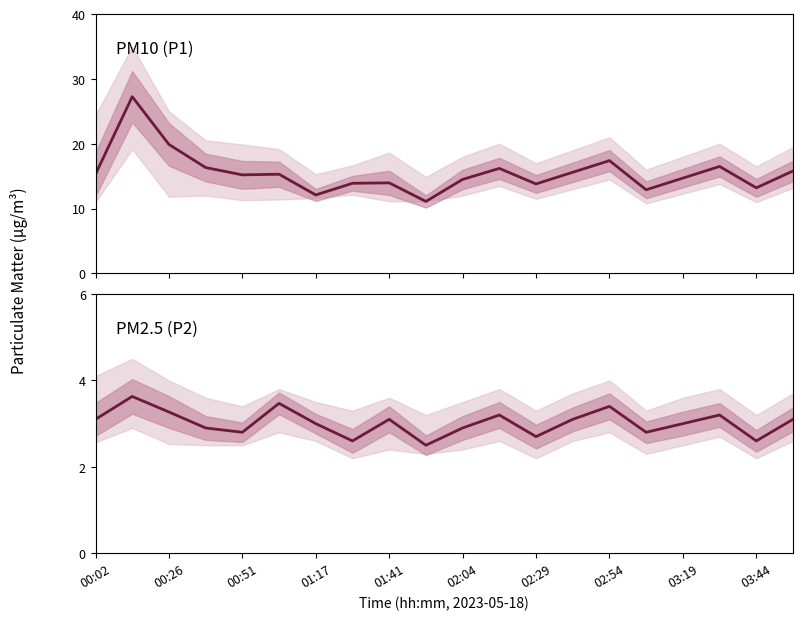

How many data points in P1 are less than 15?

9